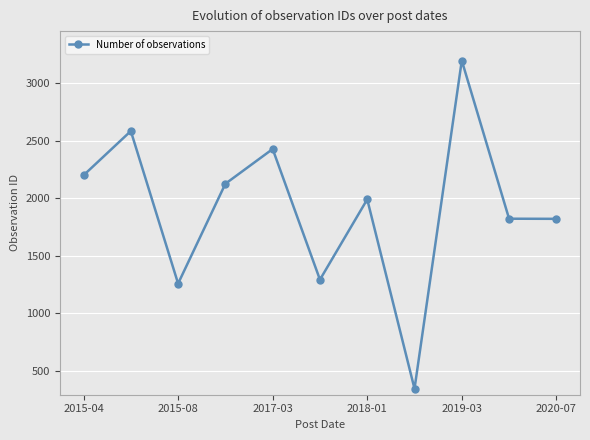

What is the difference between the second highest and second lowest values?

1324.0